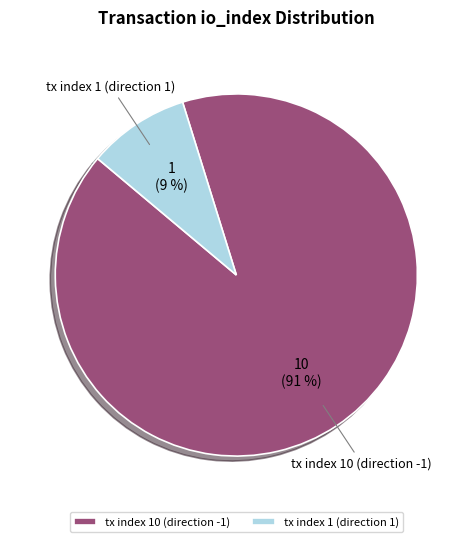

Which slice is the largest?

tx index 10 (direction -1)